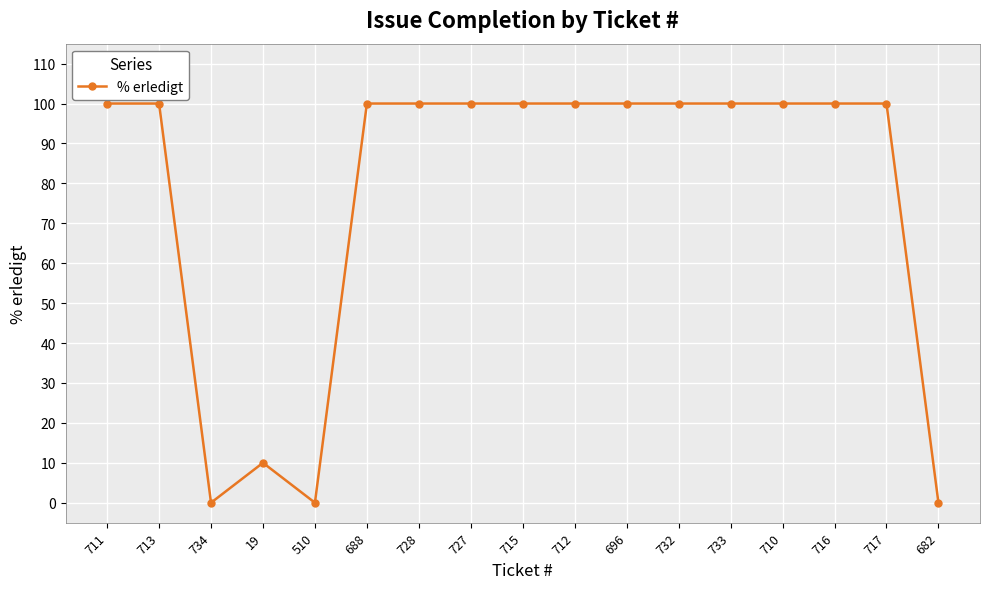

What is the greatest value displayed?

100